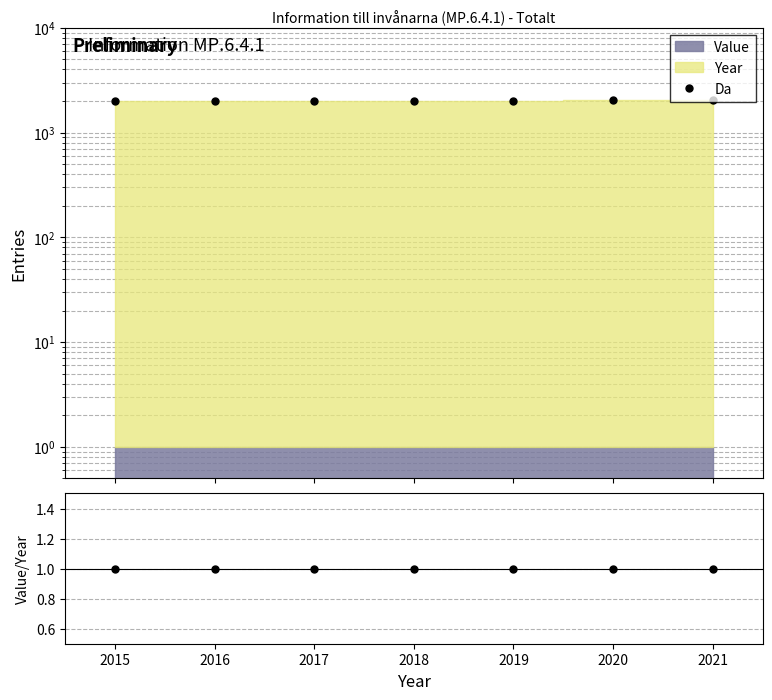

True or false: Value/Year and Da cross at least once.

False